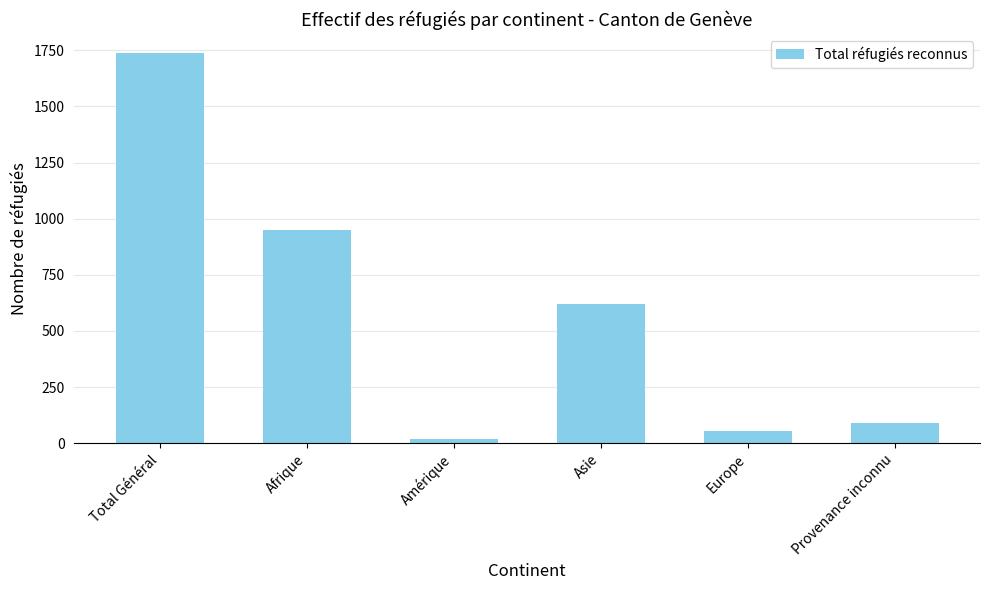

What position from the right is Europe?

2